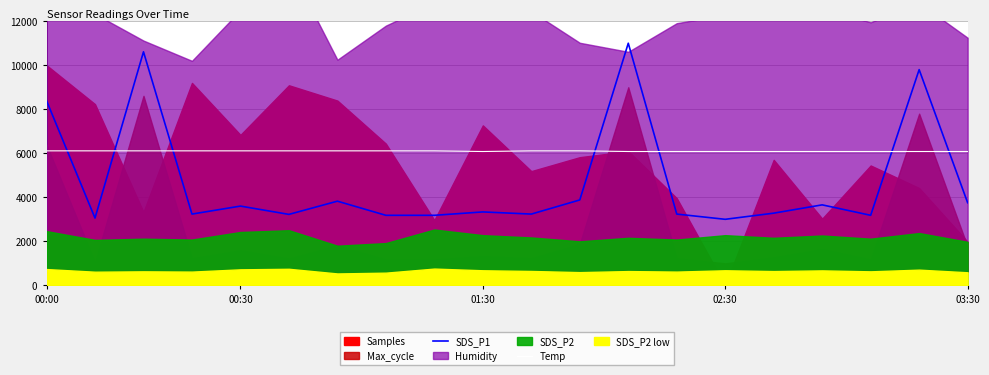

True or false: Temp has a value of 3590.0 at 00:00.

False